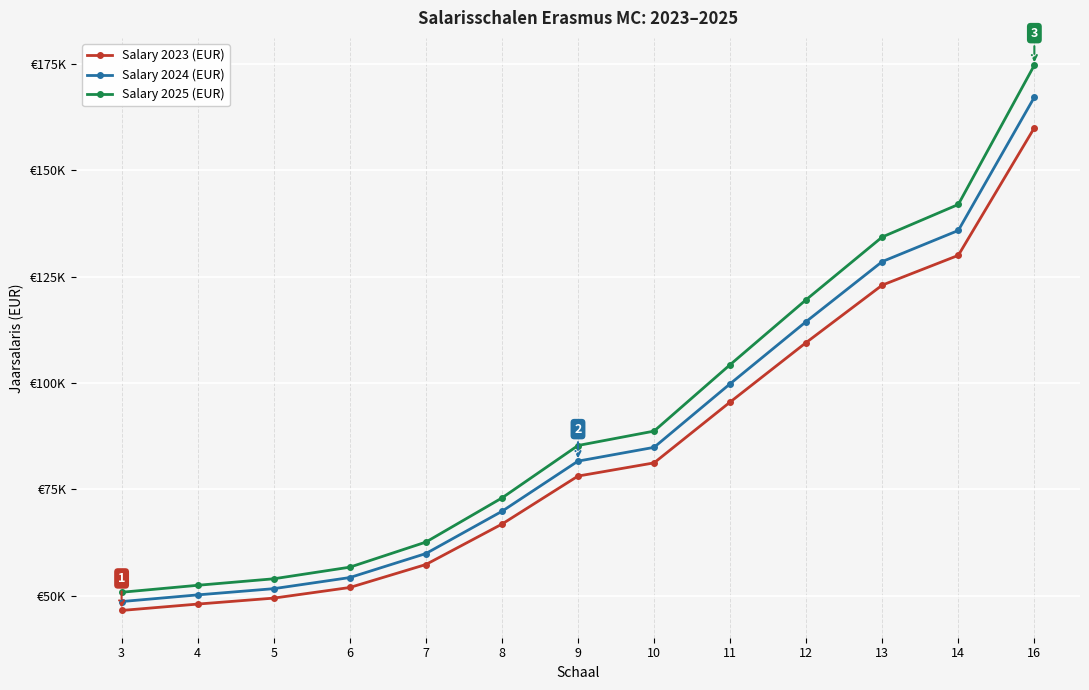

The value of Salary 2023 (EUR) at 14 is 130000.0. True or false?

True